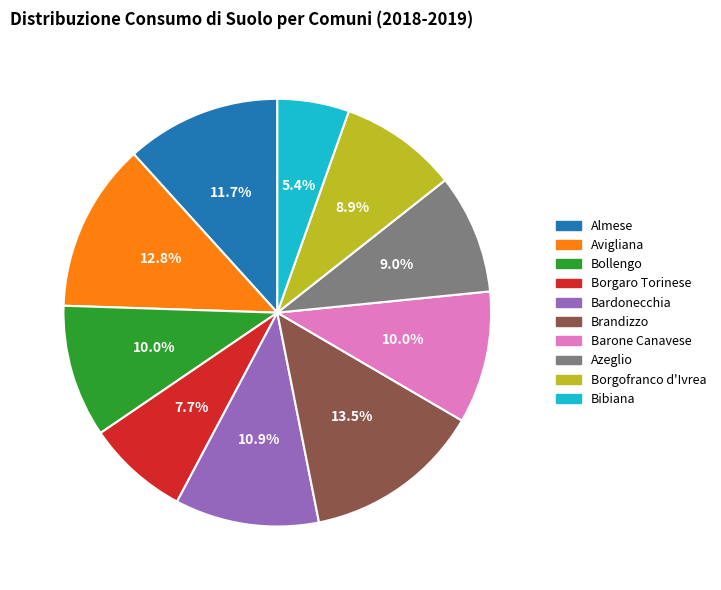

Which category has the biggest portion of the pie?

Brandizzo